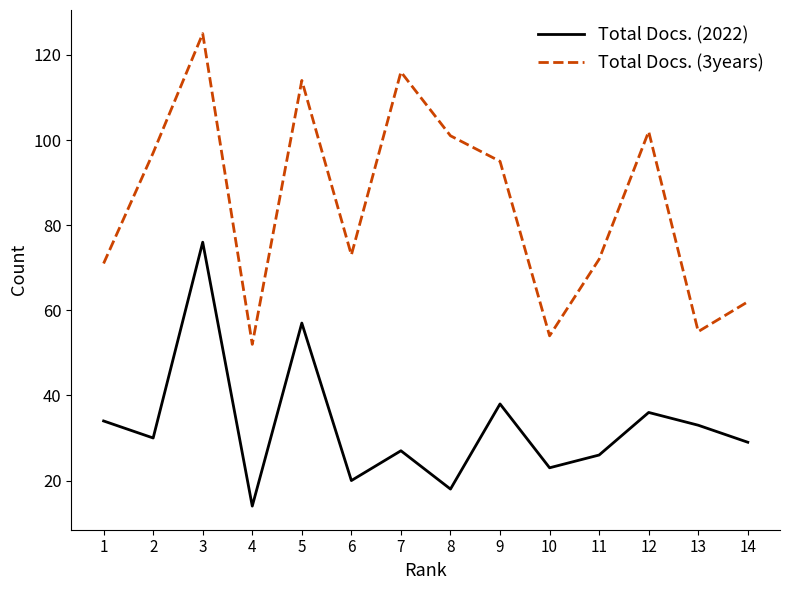

Where does the Total Docs. (3years) series first go above 95?

2